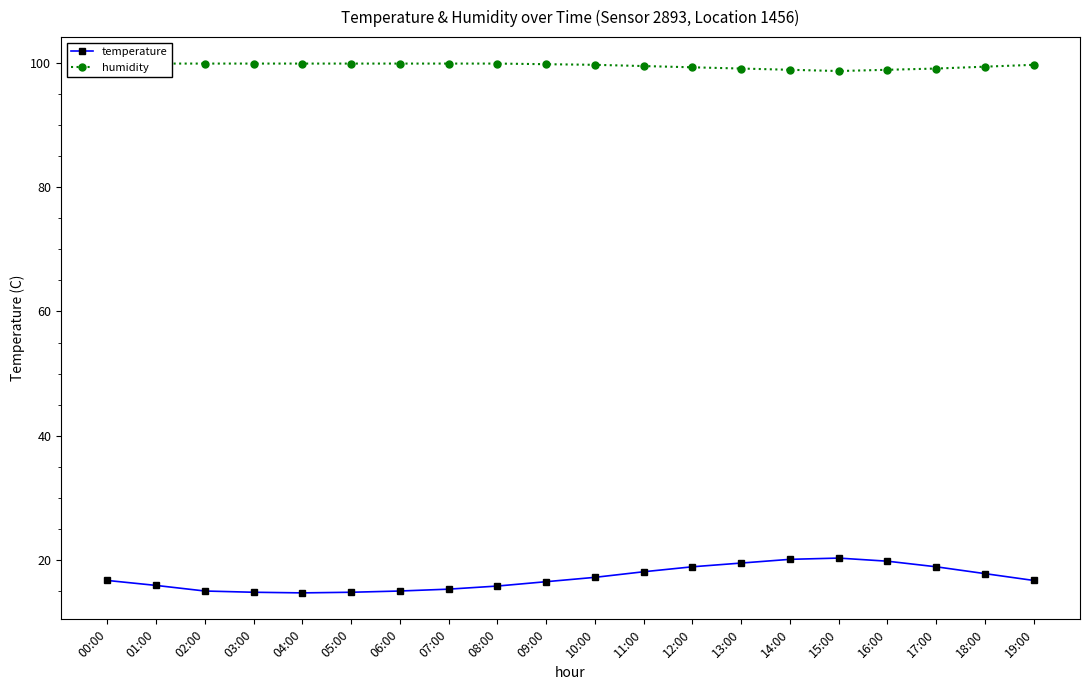

True or false: humidity has more than 0 interior local peaks.

False